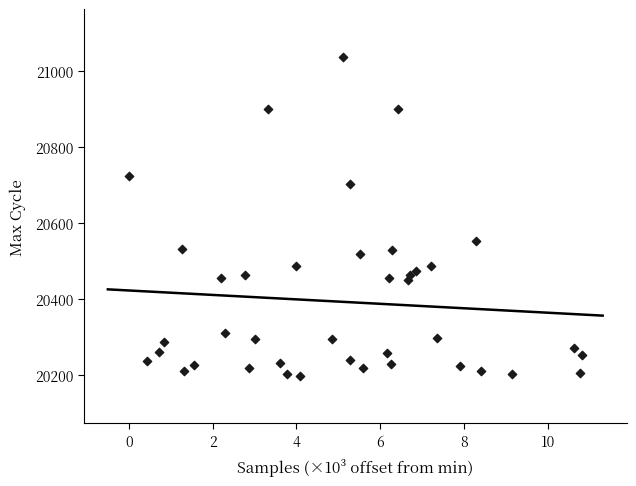

What Y value in the scatter plot is closest to 20618?

20554